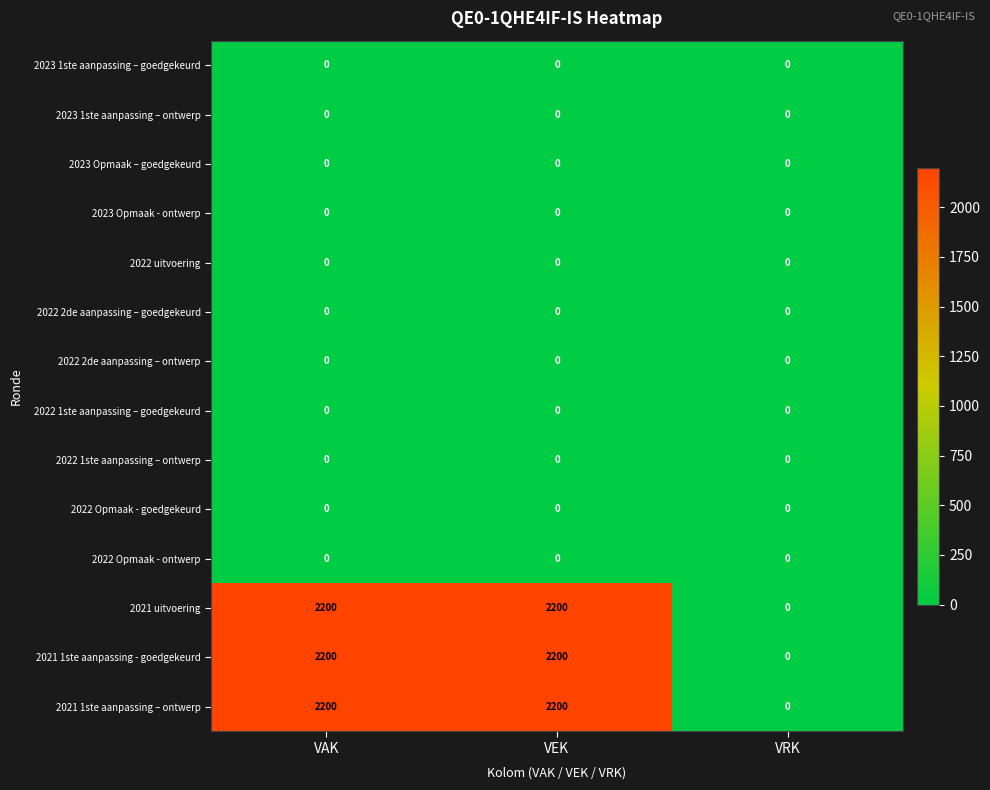

What is the difference between the highest and lowest values at VAK?

2200